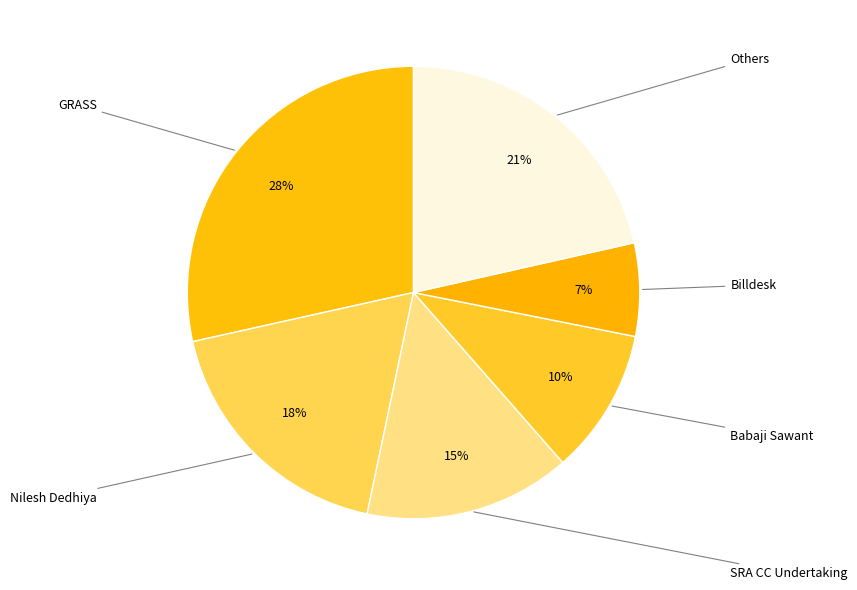

How many slices are in this pie chart?

6